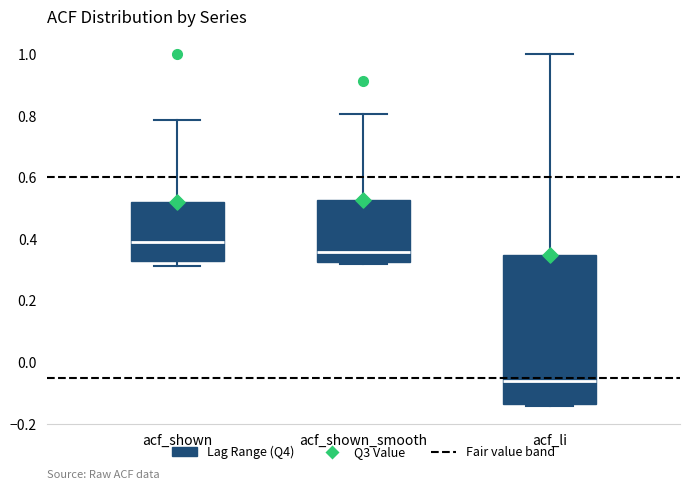

Comparing the boxes themselves (not the whiskers), which one is the tallest?

acf_li